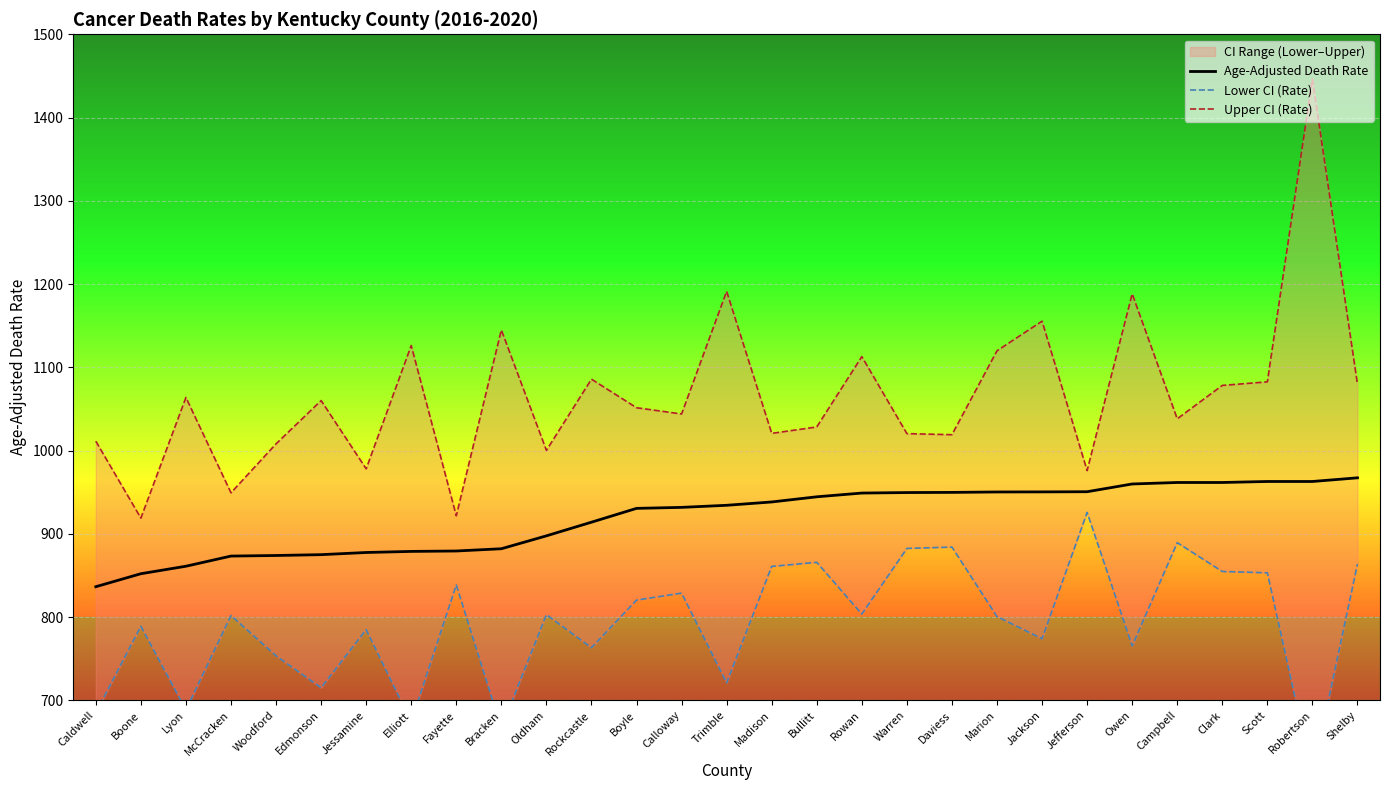

True or false: Upper CI (Rate) has more than 2 interior local peaks.

True